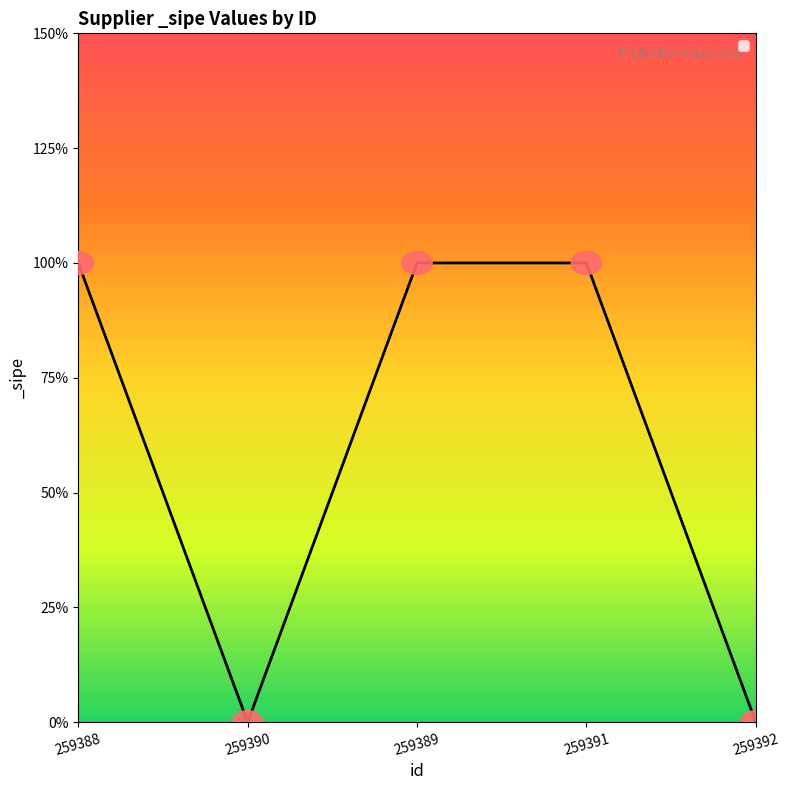

Reading left to right, transcribe all the data shown in this chart.

1	0	1	1	0